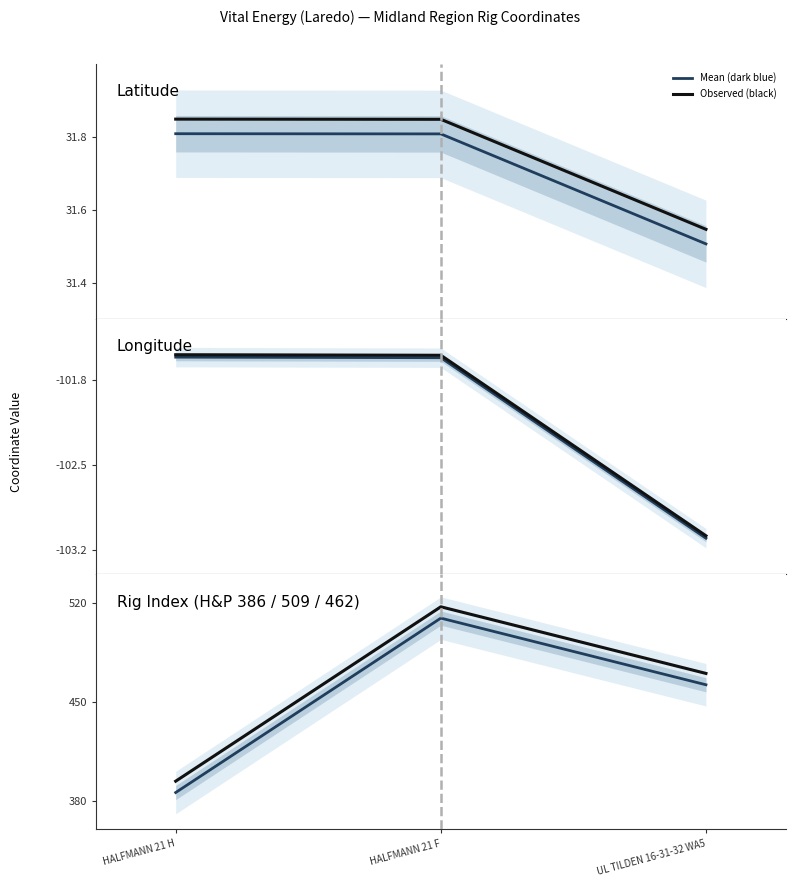

What is the label of the 1st point from the left?

HALFMANN 21 H